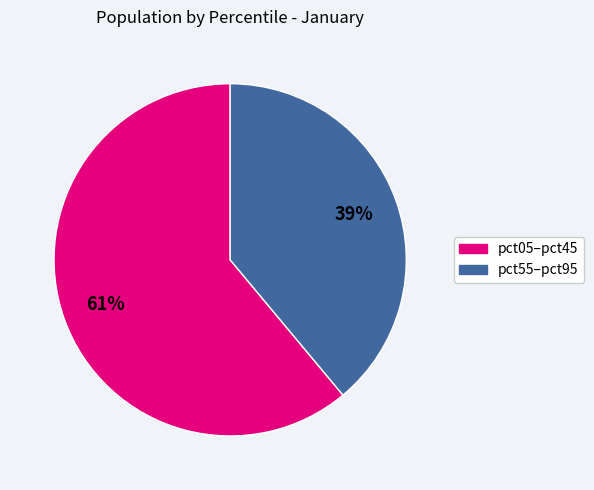

To the nearest percent, what is the difference between the largest and smallest slice percentages?

22%